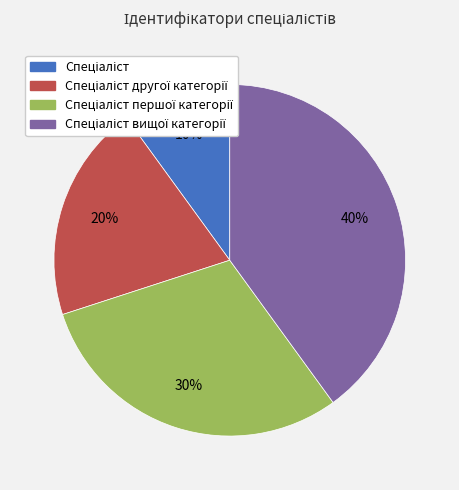

To the nearest percent, what is the difference between the largest and smallest slice percentages?

30%